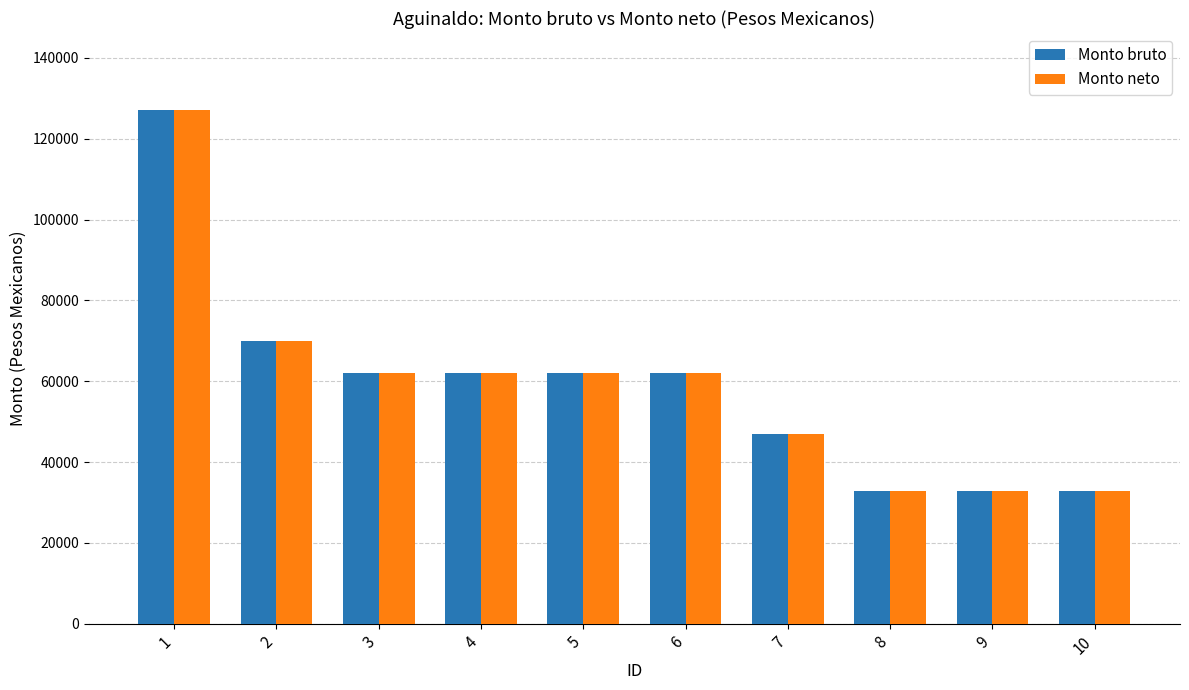

Reading right to left, extract all data points from this chart.

Monto bruto: 32896.0	32896.0	32896.0	46997.3	62101.3	62101.3	62101.3	62101.3	69906.7	127102.7
Monto neto: 32896.0	32896.0	32896.0	46997.3	62101.3	62101.3	62101.3	62101.3	69906.7	127102.7